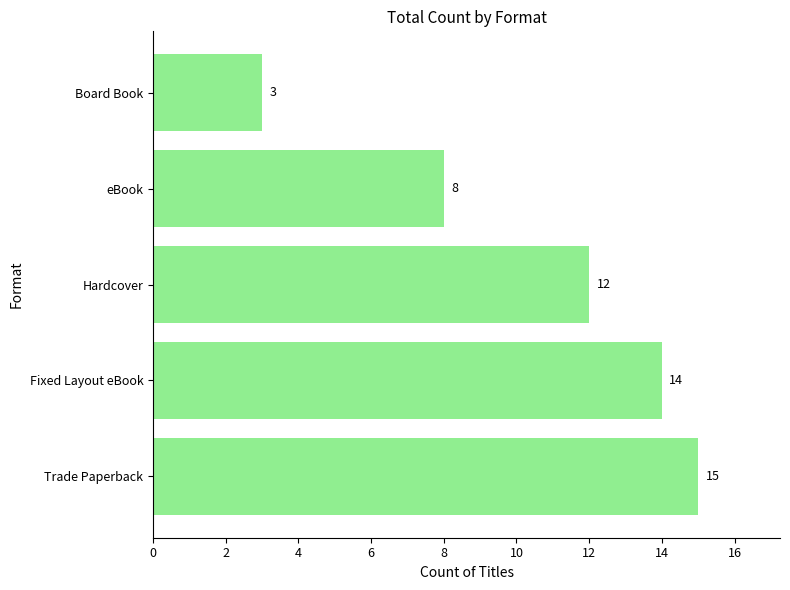

Which label corresponds to the smallest value in the chart?

Board Book